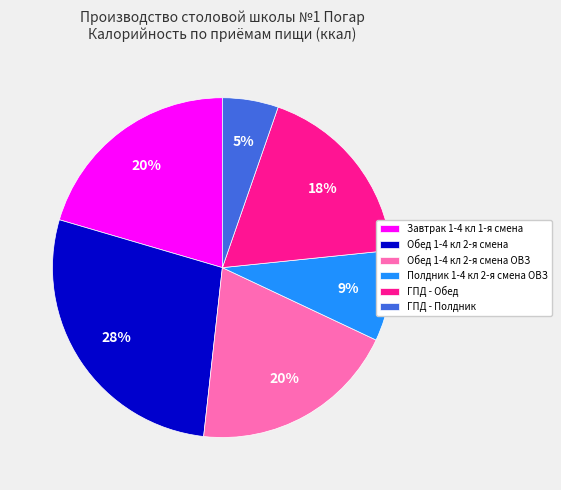

Approximately how many times larger is the value at ГПД - Обед compared to Обед 1-4 кл 2-я смена?

0.6